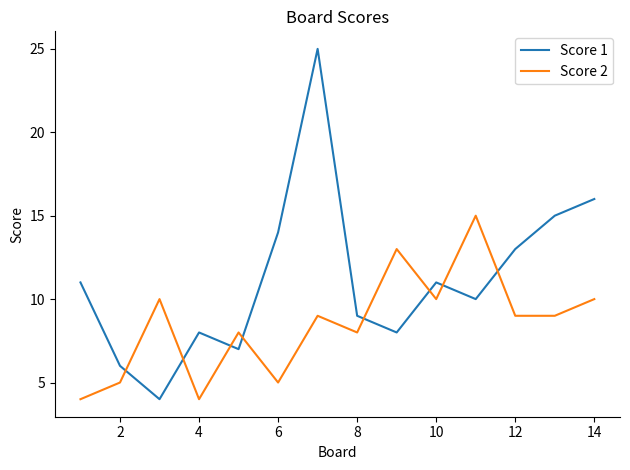

Which series has the largest total across all categories?

Score 1